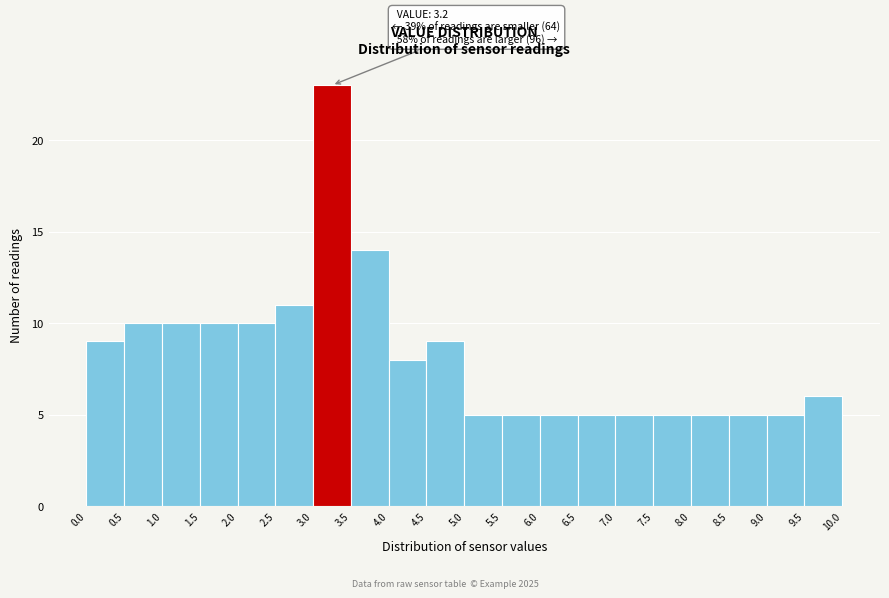

Which range on the x-axis has the tallest bar?

3.0 to 3.5